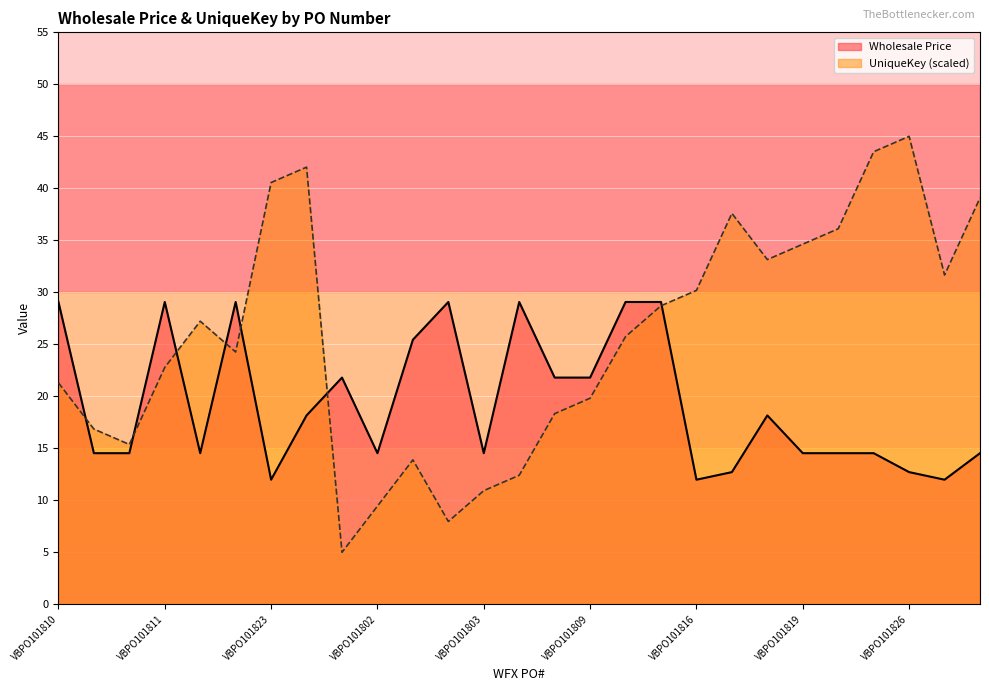

Between which two adjacent categories do UniqueKey and Wholesale Price first intersect?

VBPO101810 and VBPO101807